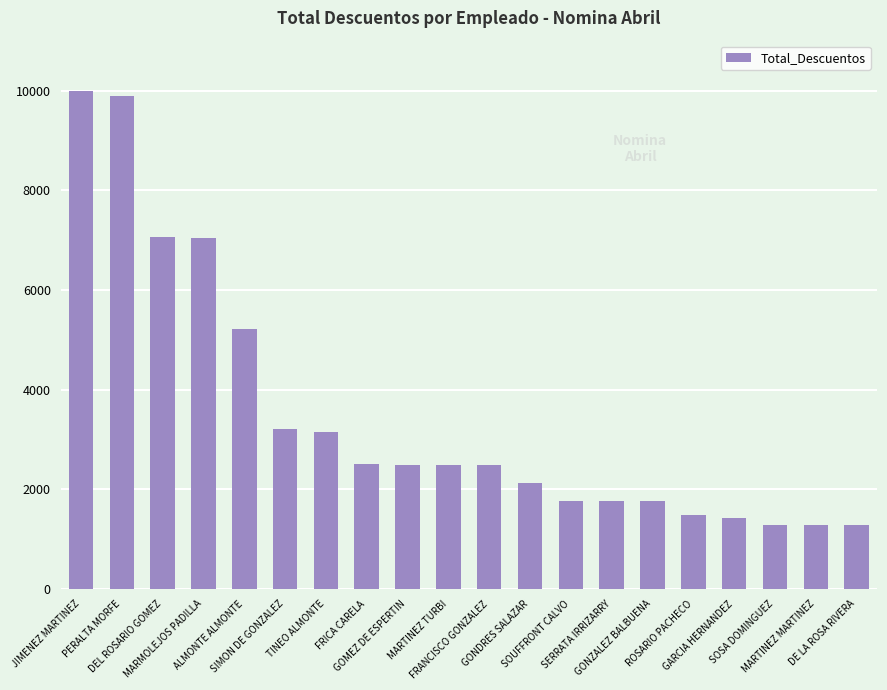

What is the average value?

3484.8